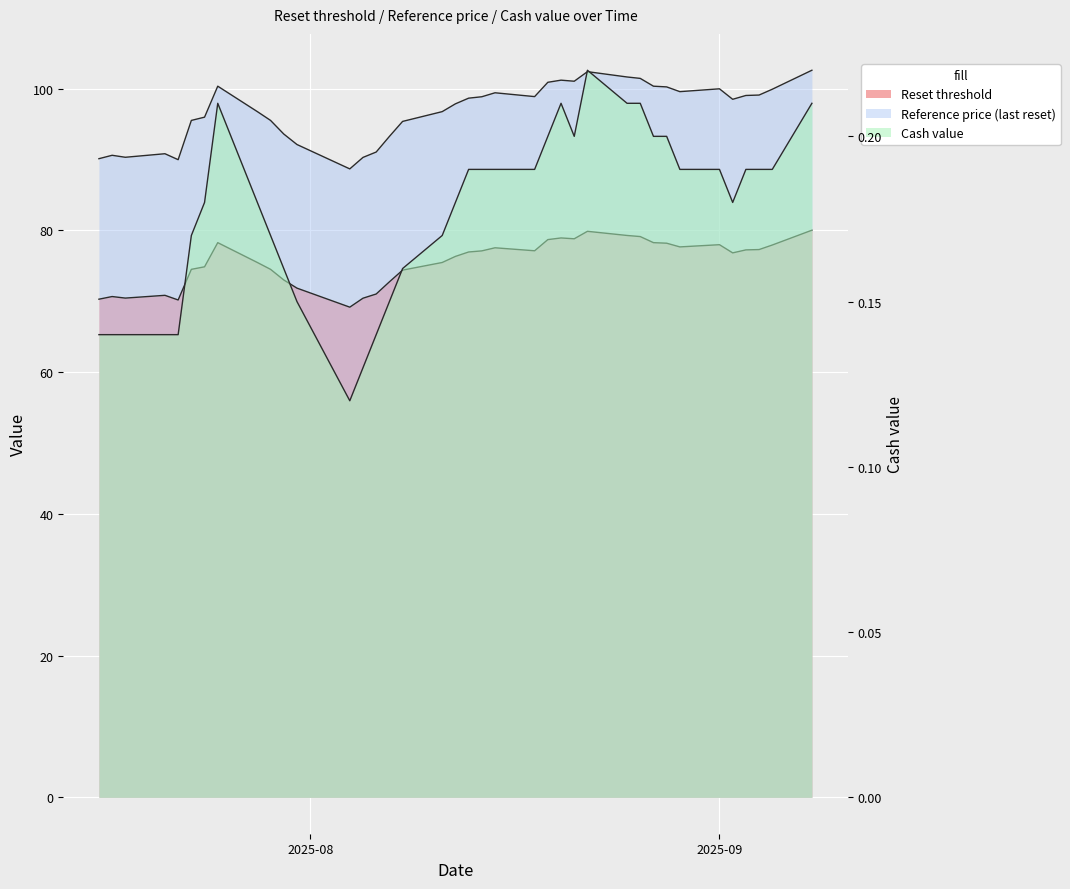

Which series changed the most between 2025-07-30 and 2025-09-05?

Reference price (last reset)